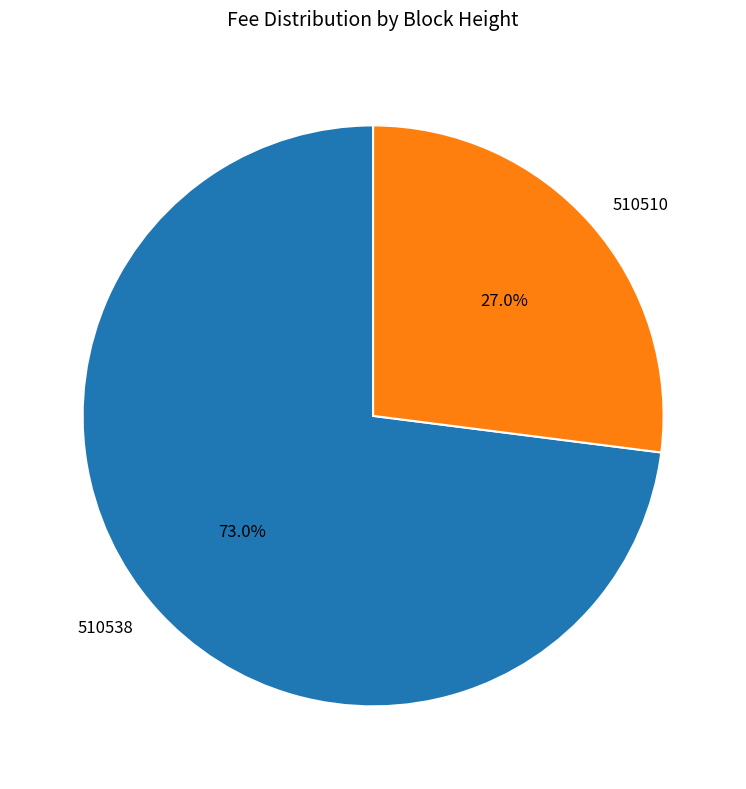

What percentage do 510510 and 510538 together represent?

100.0%